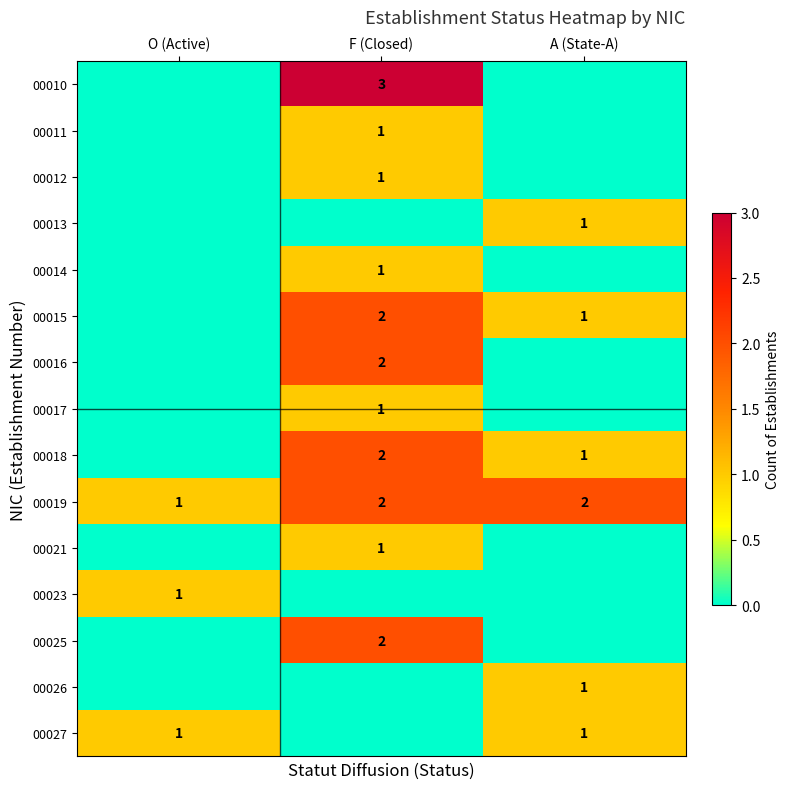

What is the difference between the 00014 values at F (Closed) and A (State-A)?

1